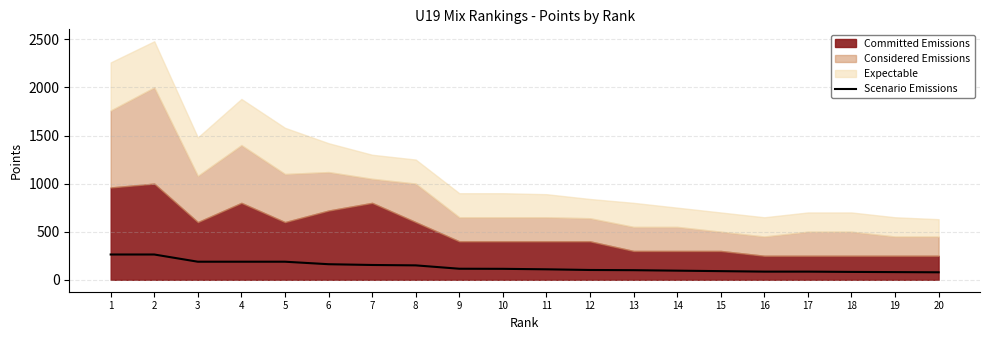

What is the smallest value displayed?

78